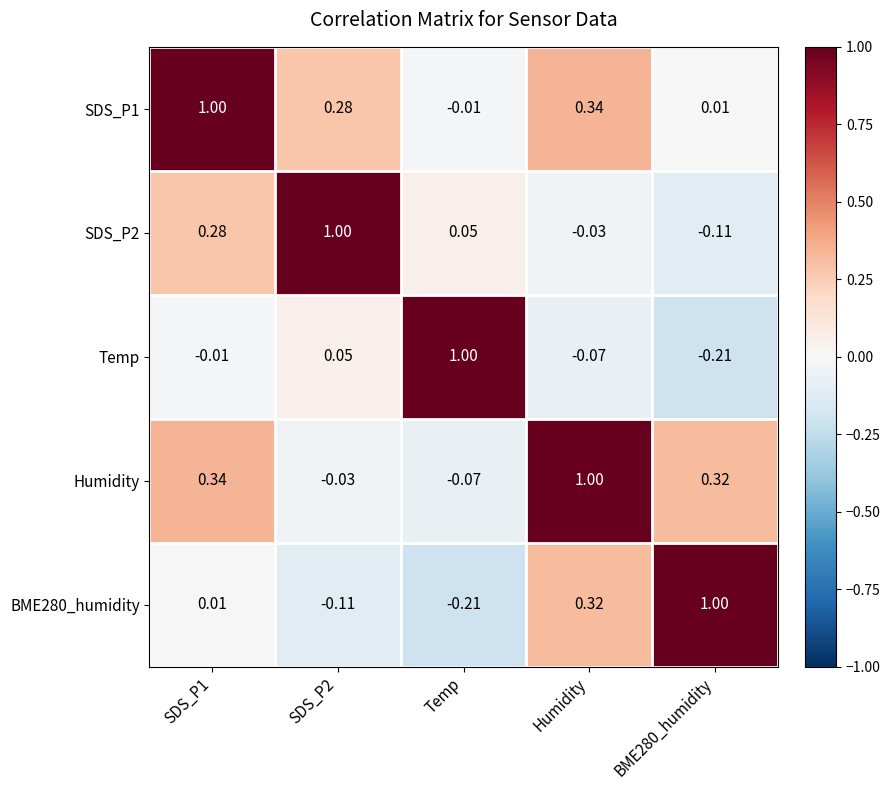

What is the greatest value displayed?

1.0